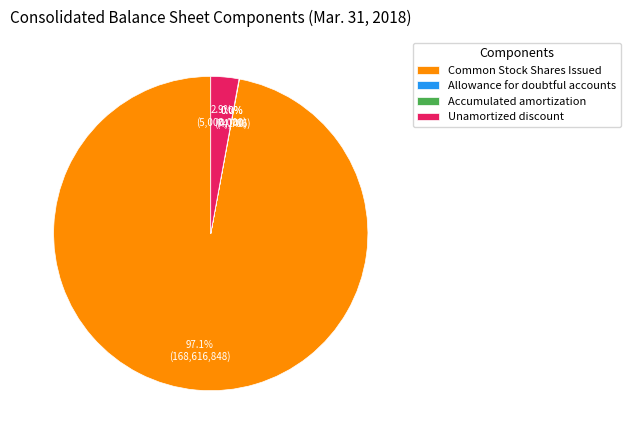

Is there any slice that represents more than half of the pie?

Yes